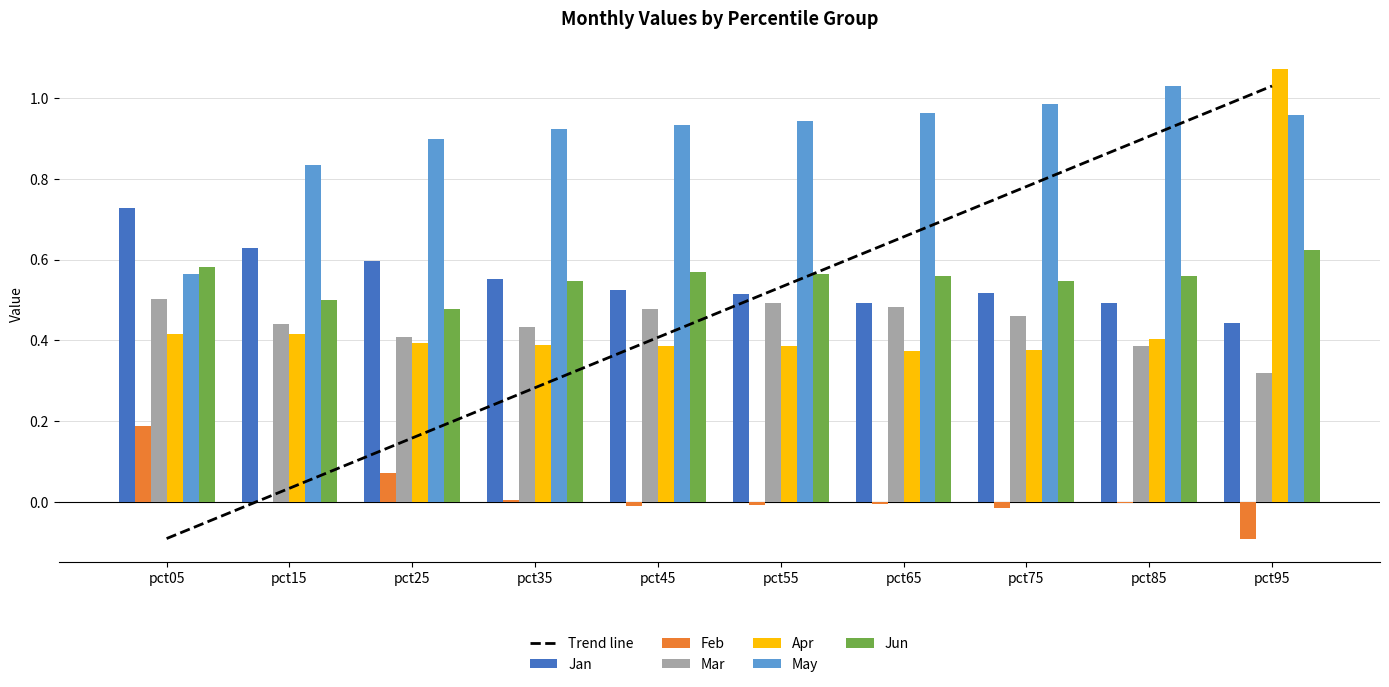

True or false: Feb has a value of 0.1 at pct25.

False